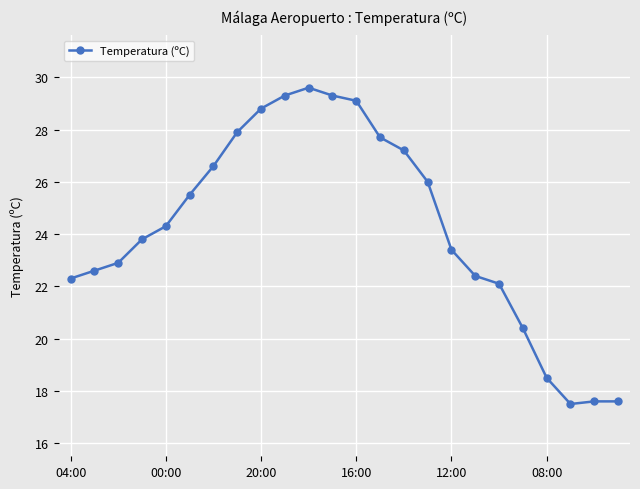

What is the smallest value displayed?

17.5